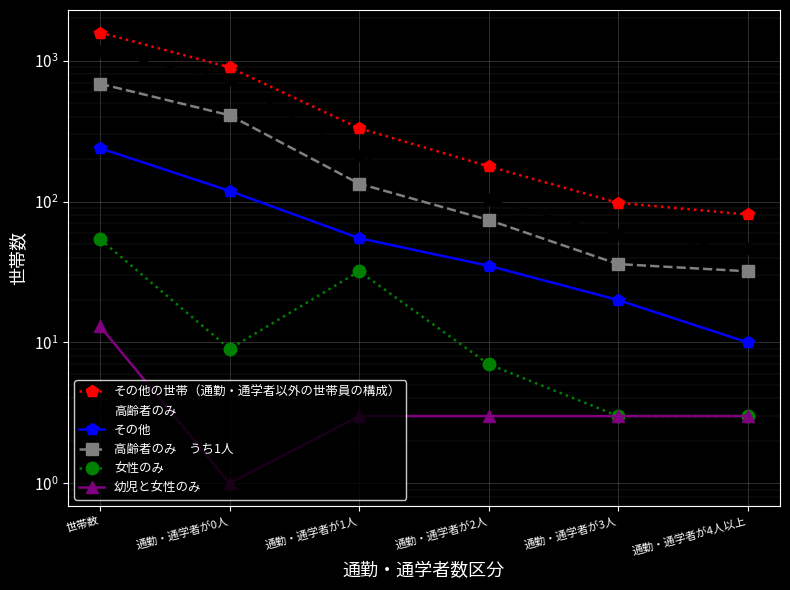

The value of 高齢者のみ at 通勤・通学者が2人 is 103. True or false?

True